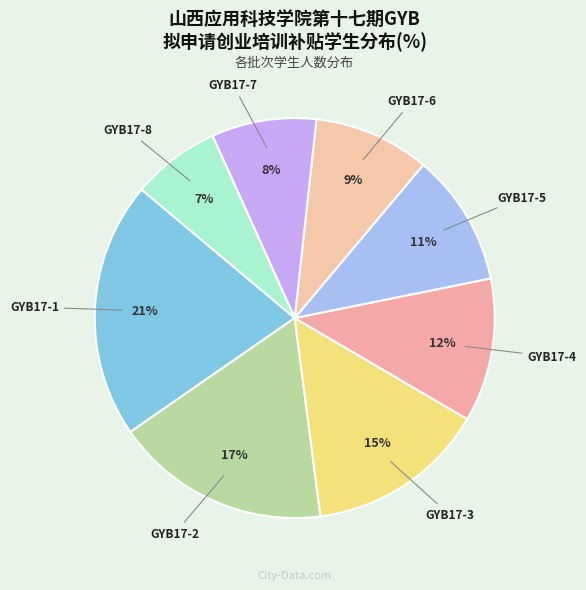

How many slices are in this pie chart?

8